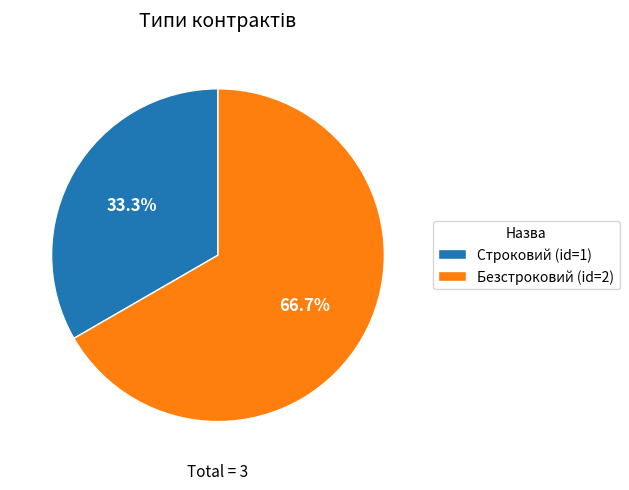

Rank the categories by value from highest to lowest.

Безстроковий, Строковий